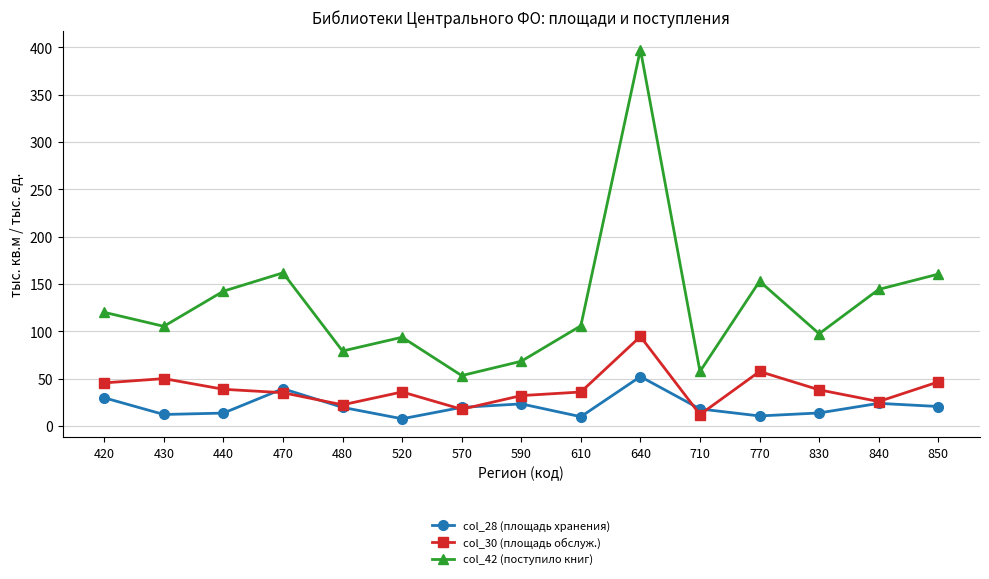

The value of col_42 (поступило книг) at 470 is 161.8. True or false?

True